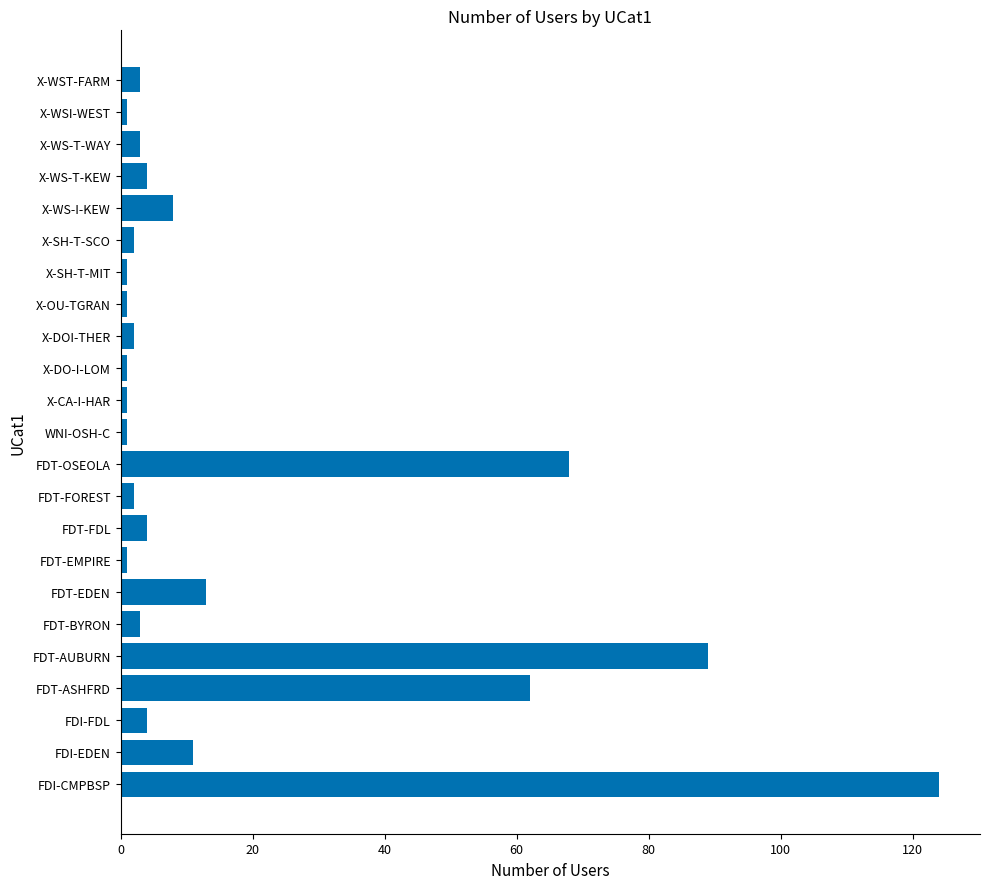

What is the difference between the maximum and second lowest values?

123